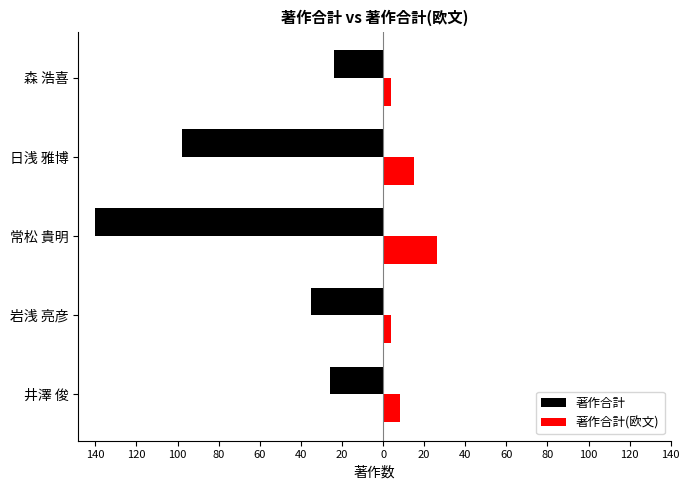

Reading right to left, what are all the values shown in this chart?

著作合計: -24	-98	-140	-35	-26
著作合計(欧文): 4	15	26	4	8